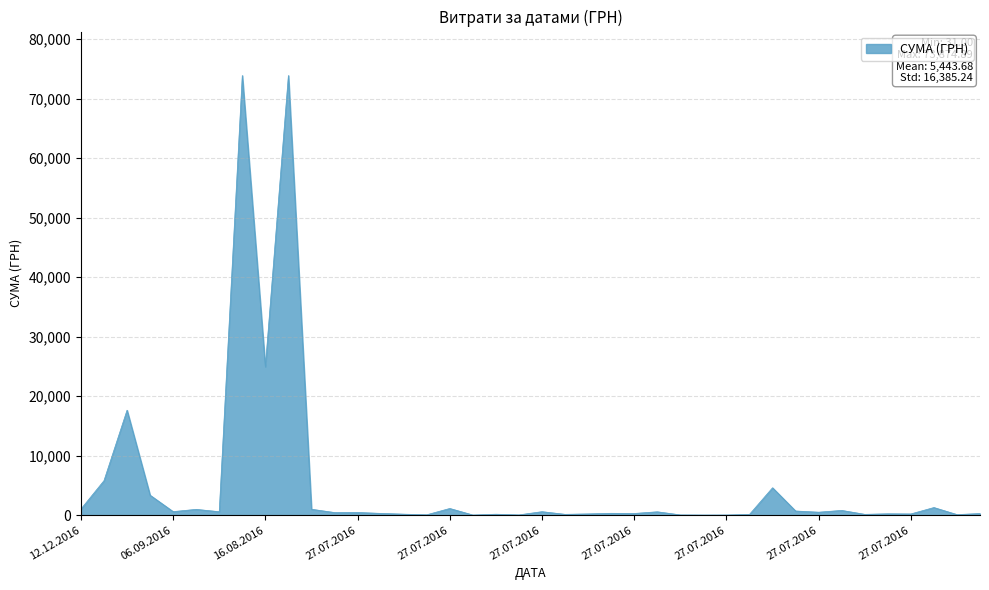

What is the maximum value shown in the chart?

73874.9